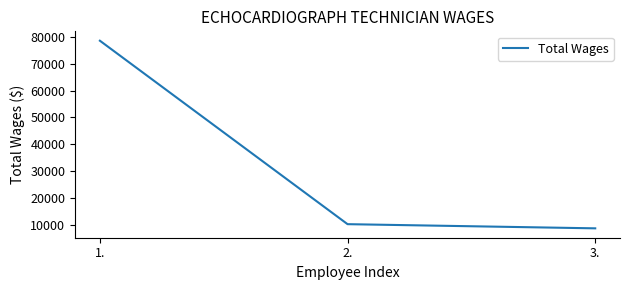

What is the ratio of the value at 2. to the value at 3.?

1.2